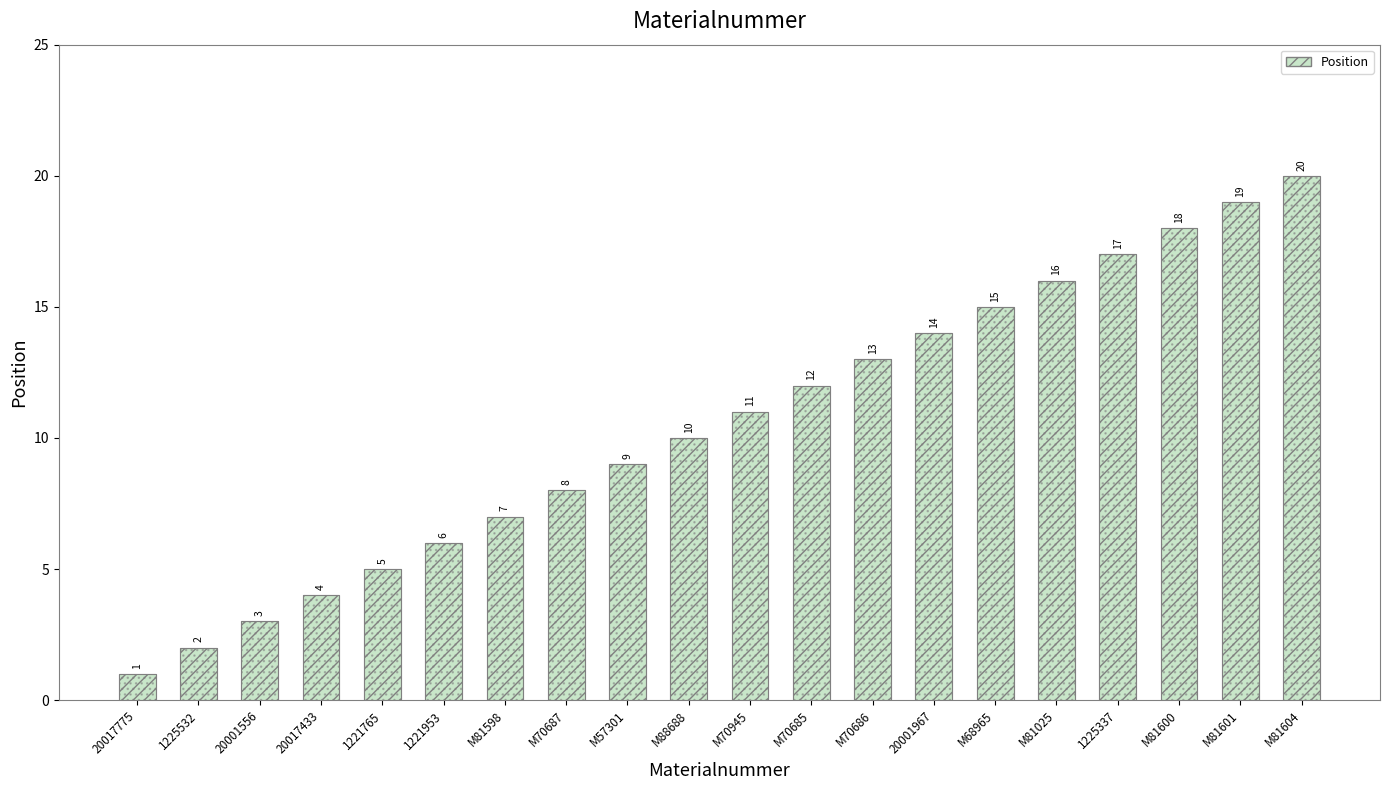

List the labels in order of value, largest first.

M81604, M81601, M81600, 1225337, M81025, M68965, 20001967, M70686, M70685, M70945, M88688, M57301, M70687, M81598, 1221953, 1221765, 20017433, 20001556, 1225532, 20017775